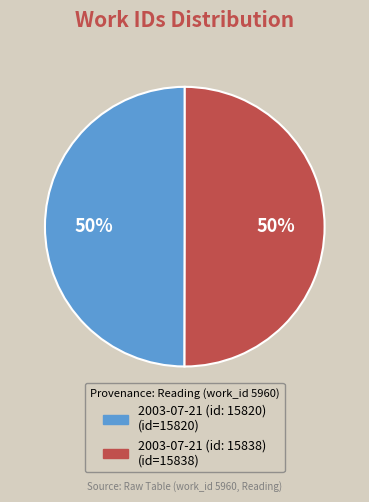

True or false: 2003-07-21 (id: 15838) accounts for 50% of the total.

True